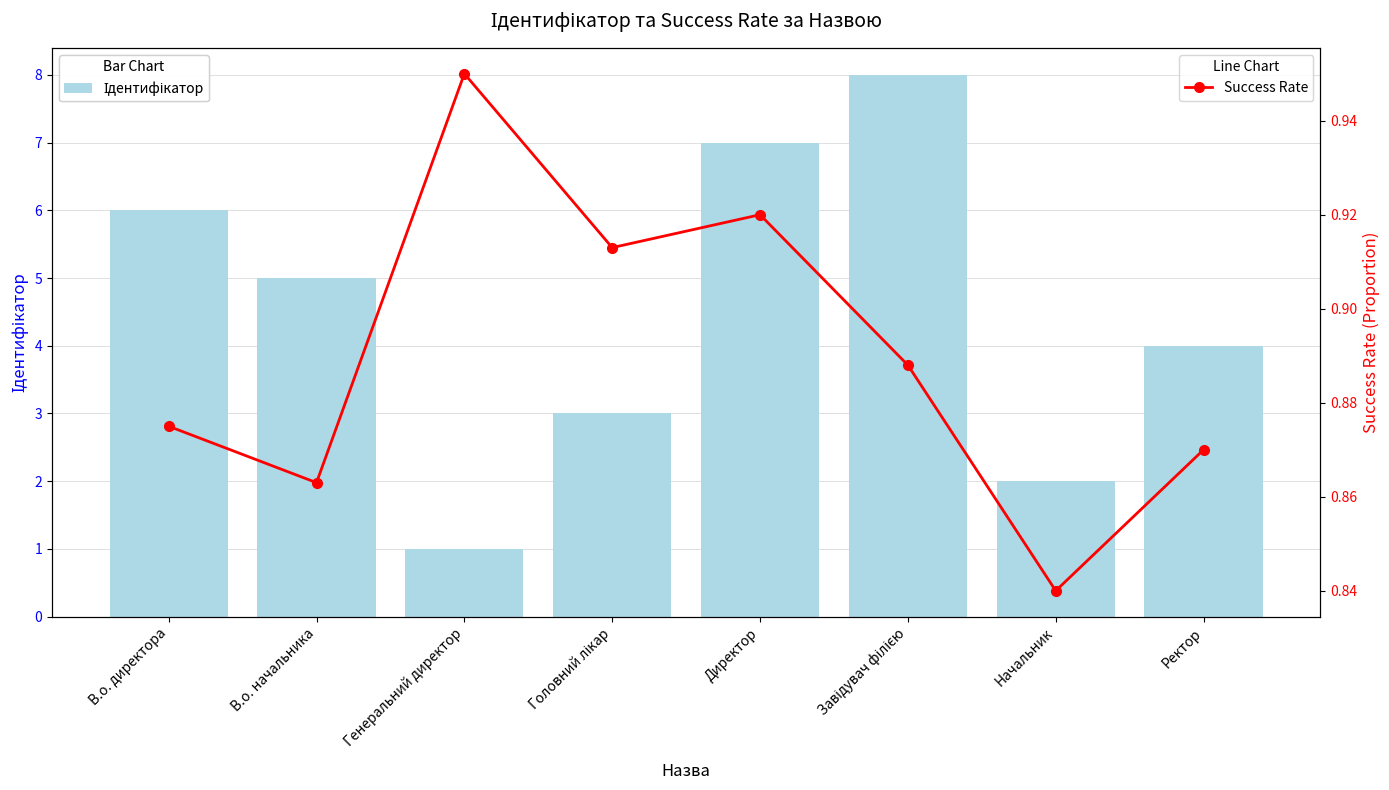

What is the average value of the Ідентифікатор series?

4.5